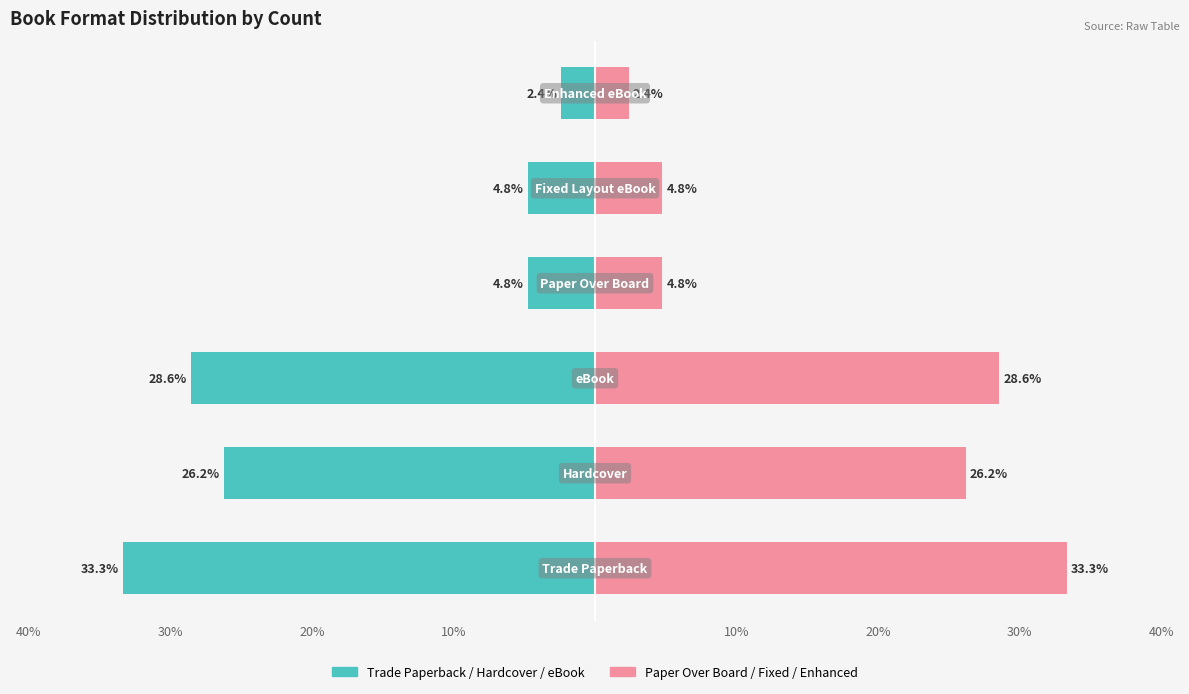

The value of Trade Paperback / Hardcover / eBook at 20% is -17.0. True or false?

False